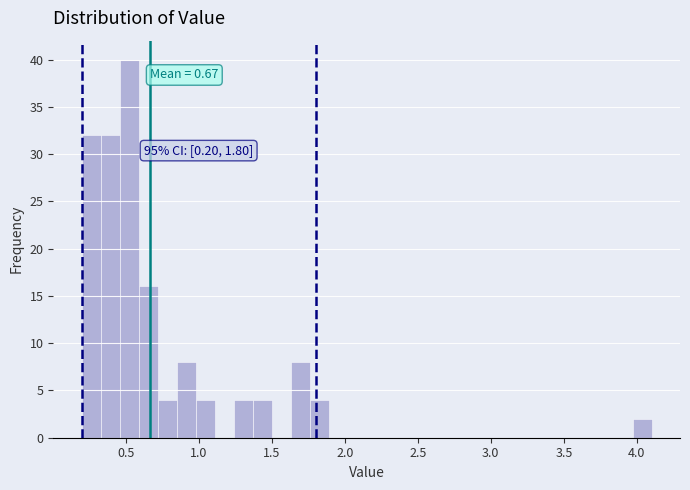

Around what value on the x-axis is the tallest bar? Give the approximate position of its centre, as read against the axis.

0.55